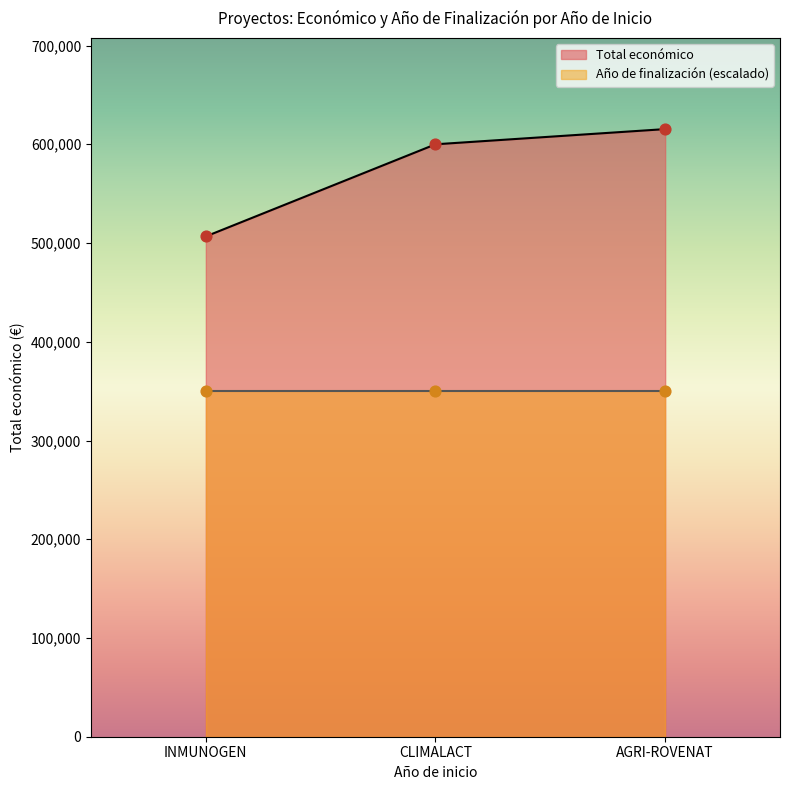

Between AGRI-ROVENAT and INMUNOGEN, which is larger?

AGRI-ROVENAT